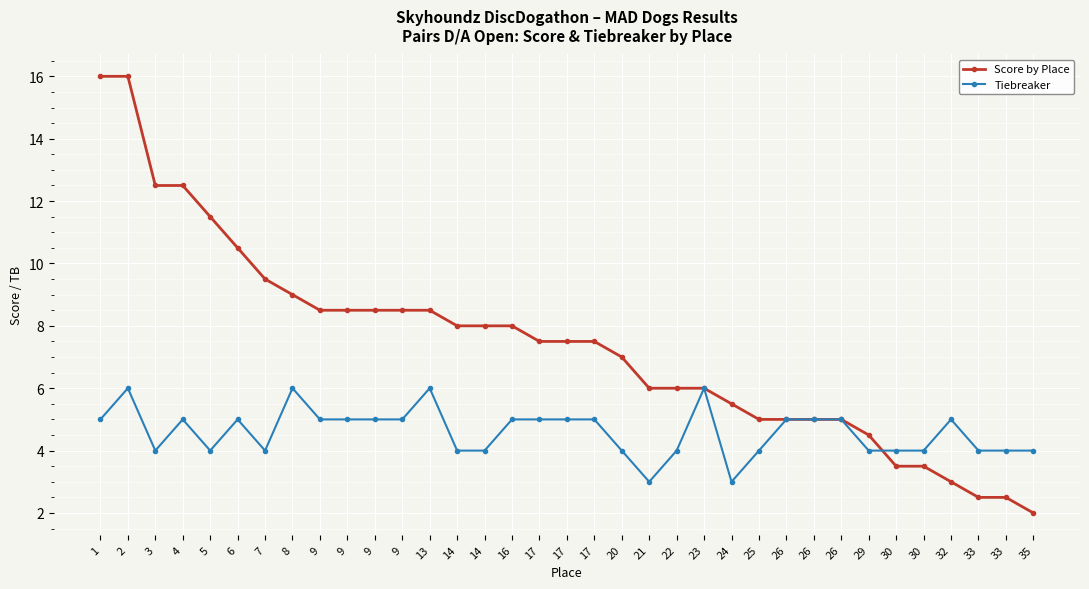

At 9, list the series in order from smallest to largest.

Tiebreaker, Score by Place